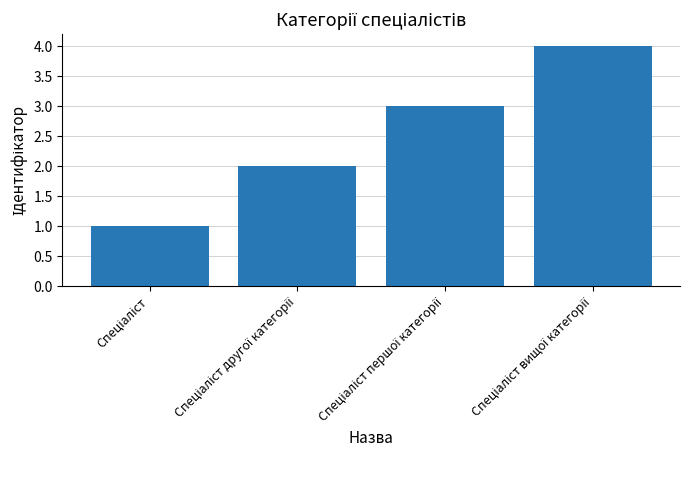

What is the sum of all values?

10